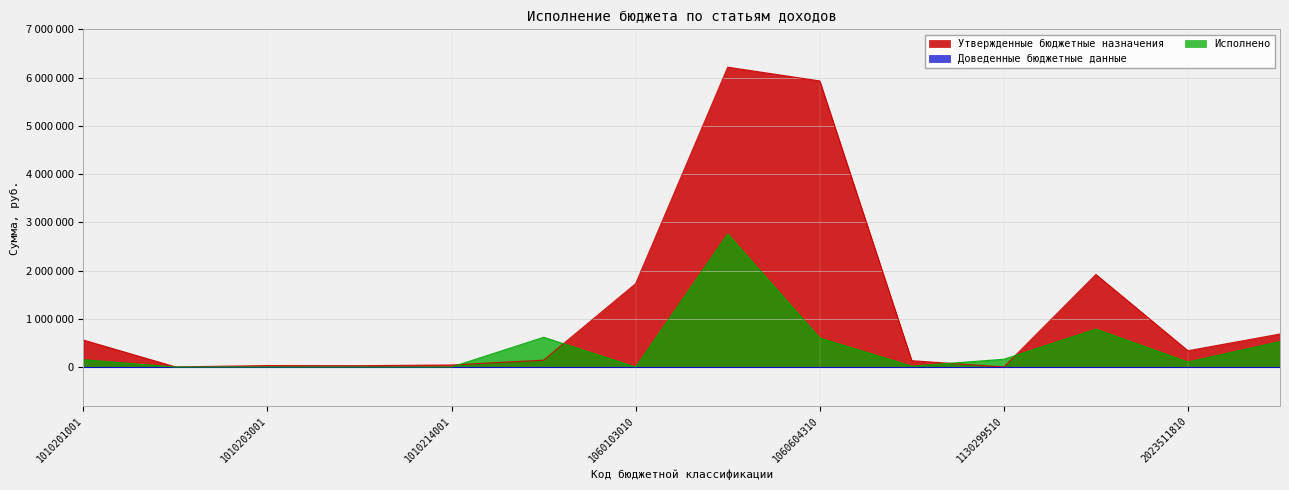

How many values in Исполнено are above zero?

11